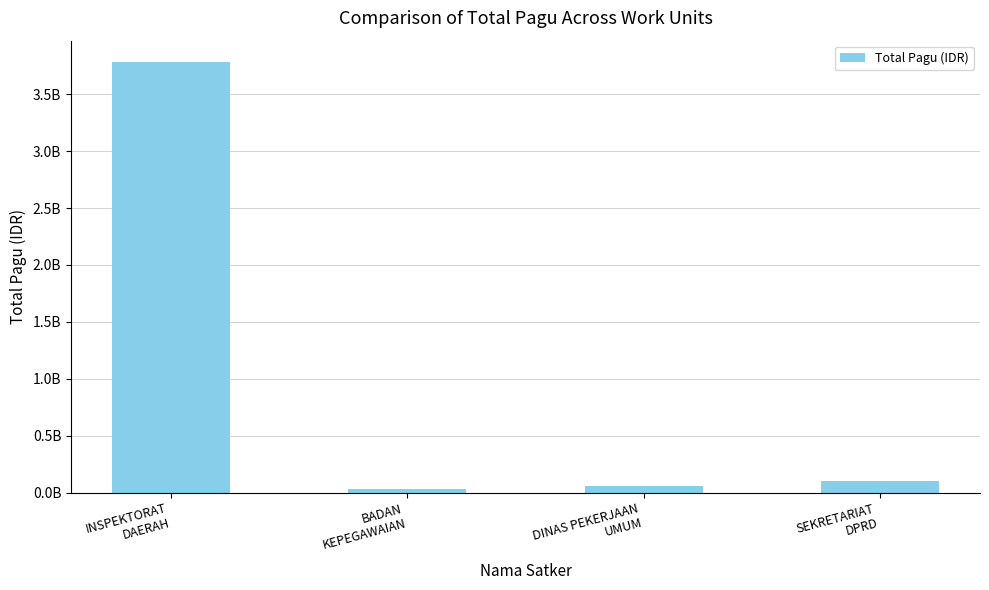

Rank the categories by value from highest to lowest.

INSPEKTORAT
DAERAH, SEKRETARIAT
DPRD, DINAS PEKERJAAN
UMUM, BADAN
KEPEGAWAIAN